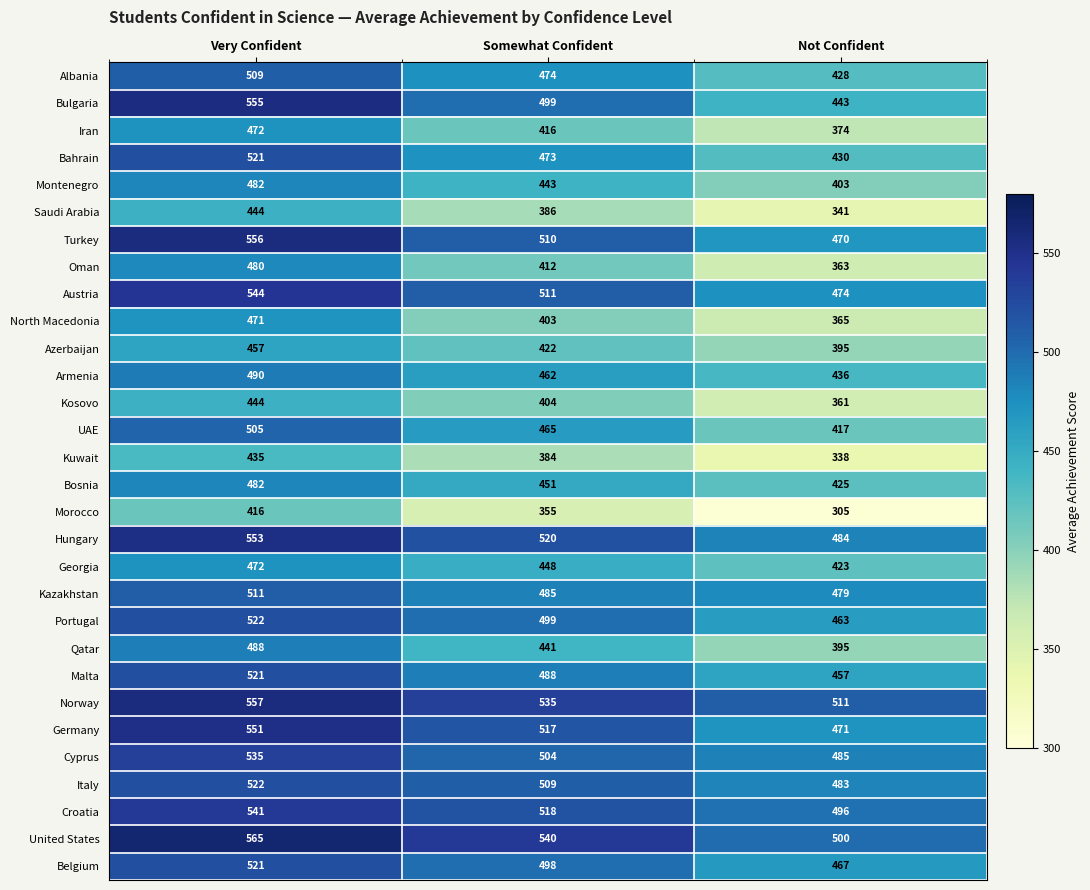

Count the UAE values in the range 417 to 505.

3